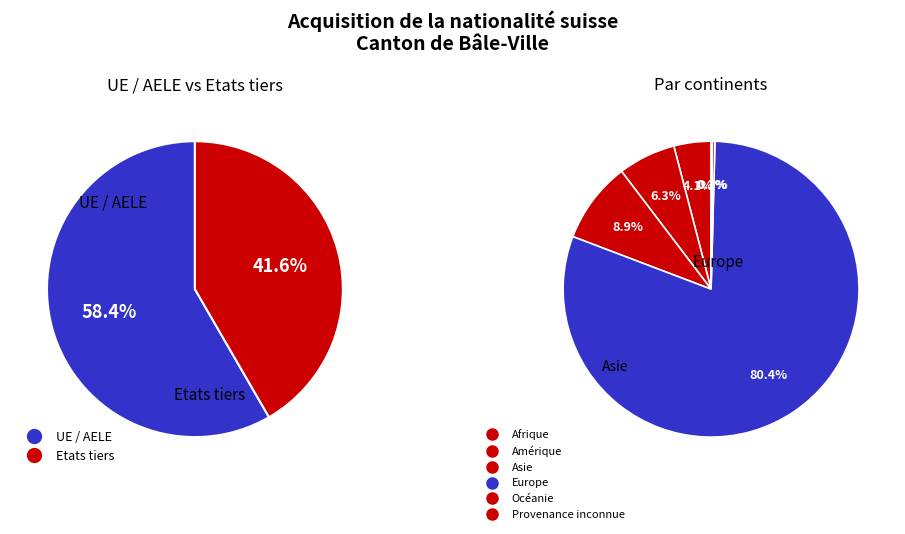

Which slice is the smallest?

Provenance inconnue